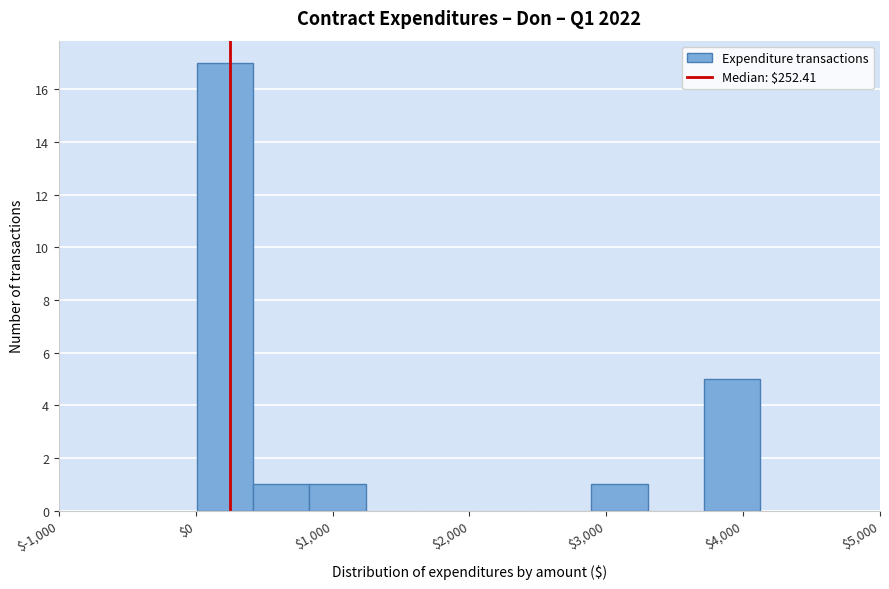

Reading left to right, list every bar in this chart as the range it spans on the x-axis followed by its height. Neither the bar edges nor the heights are printed on the chart, so give them approximately, as read against the axes.

0 to 400: 17
400 to 800: 1
800 to 1200: 1
1200 to 1700: 0
1700 to 2100: 0
2100 to 2500: 0
2500 to 2900: 0
2900 to 3300: 1
3300 to 3700: 0
3700 to 4100: 5